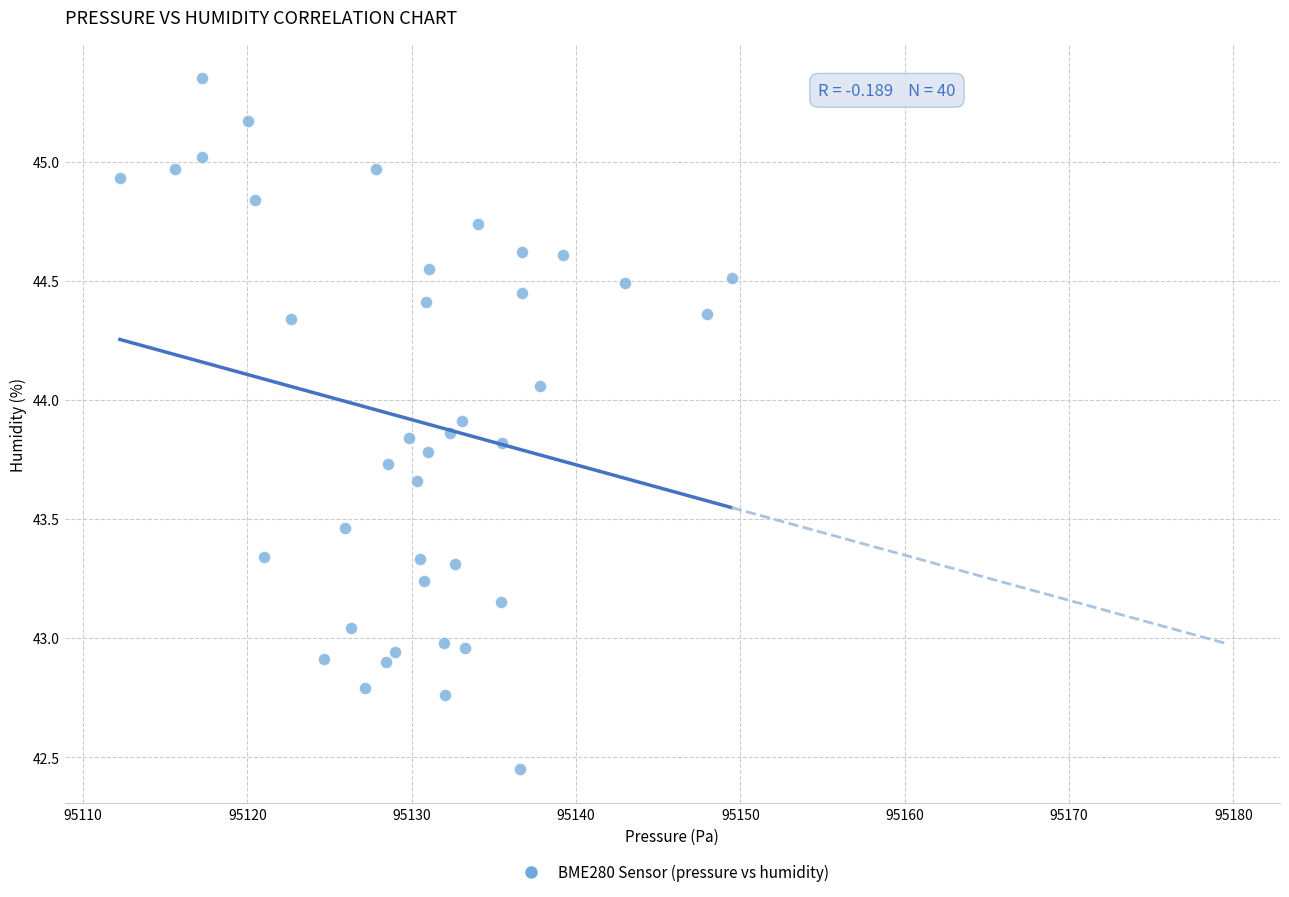

What is the range of X values (max minus min)?

37.2